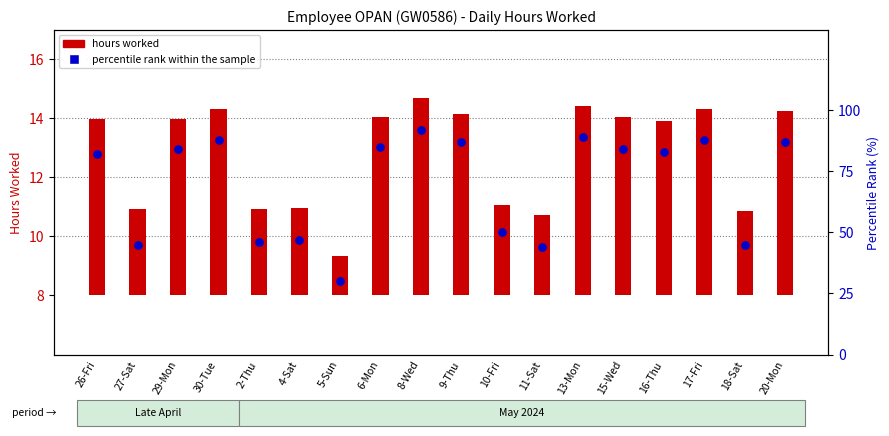

Which series has the widest spread of Y values?

percentile rank within the sample